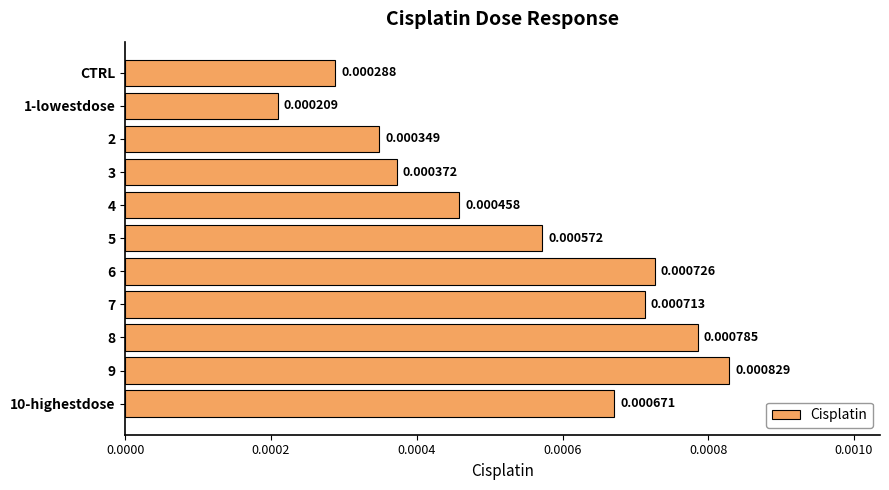

Rank the categories by value from highest to lowest.

9, 8, 6, 7, 10-highestdose, 5, 4, 3, 2, CTRL, 1-lowestdose